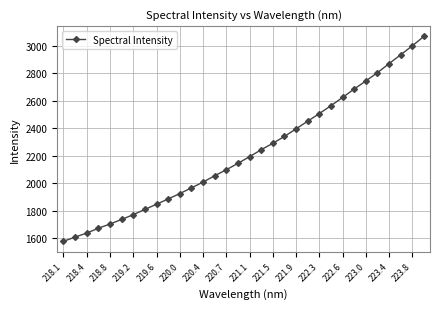

What is the value of the 11th point from the left?

1923.4